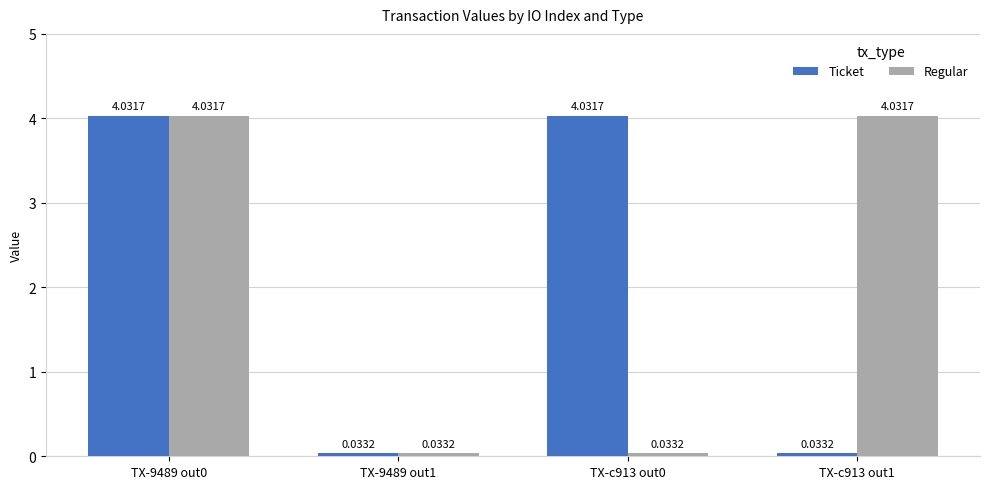

What is the total value across all series at TX-c913 out0?

4.1